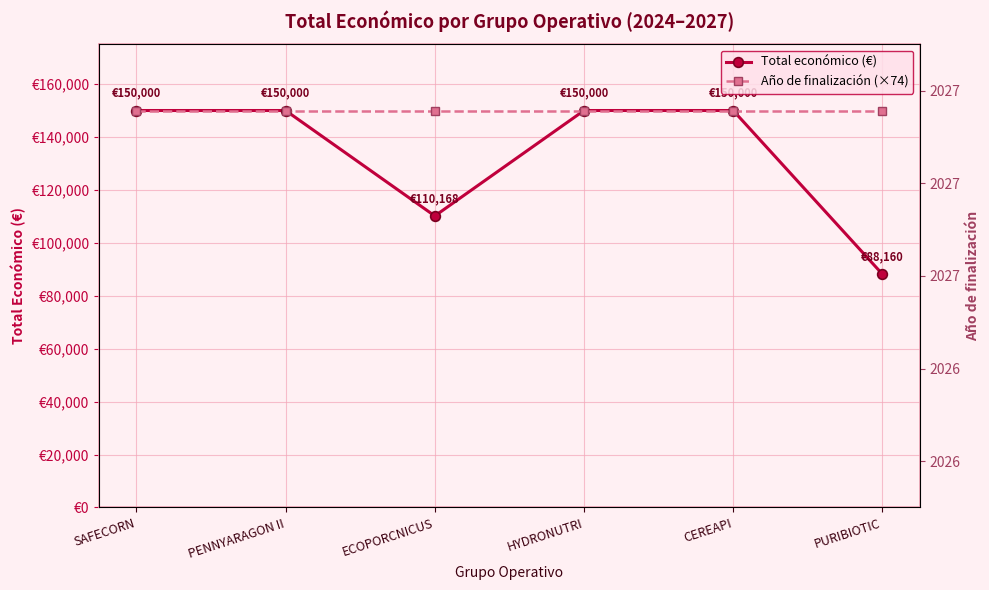

What is the difference between the maximum and minimum values in the Total económico (€) series?

61840